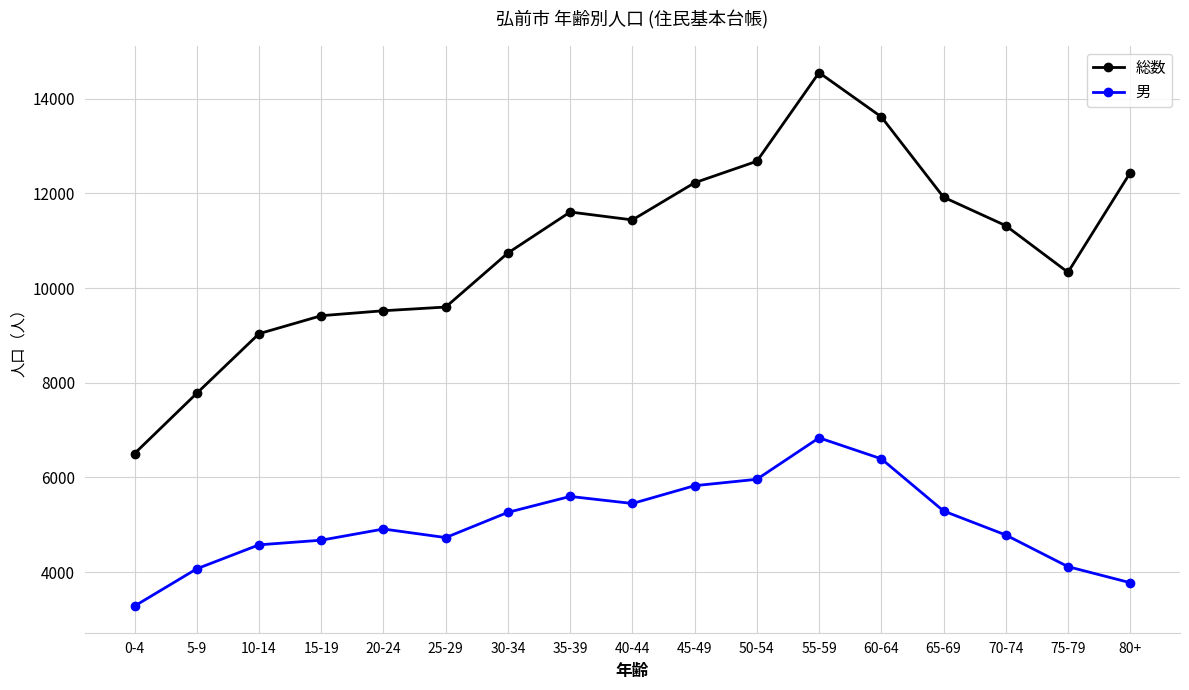

What is the difference between the maximum and minimum values in the 総数 series?

8045